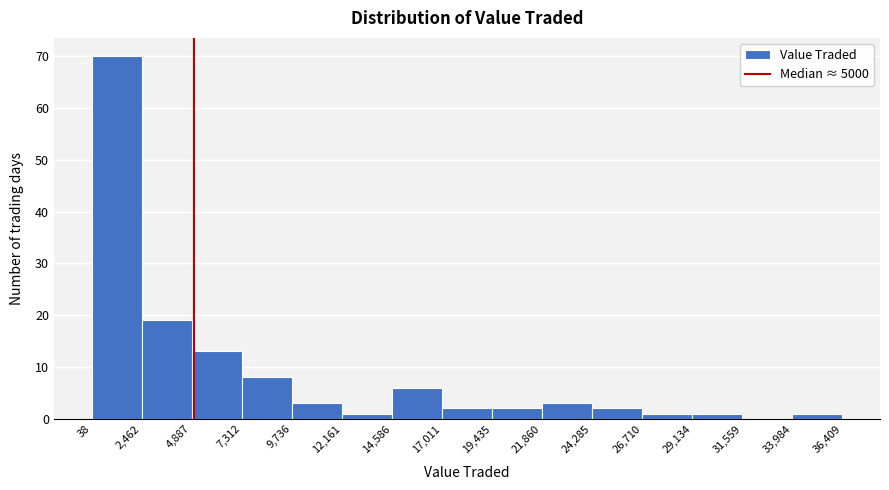

Reading left to right, list every bar in this chart as the range it spans on the x-axis followed by its height. The values are not printed on the chart, so give them approximately, as read against the axis.

38 to 2,462: 70
2,462 to 4,887: 19
4,887 to 7,312: 13
7,312 to 9,736: 8
9,736 to 12,161: 3
12,161 to 14,586: 1
14,586 to 17,011: 6
17,011 to 19,435: 2
19,435 to 21,860: 2
21,860 to 24,285: 3
24,285 to 26,710: 2
26,710 to 29,134: 1
29,134 to 31,559: 1
31,559 to 33,984: 0
33,984 to 36,409: 1